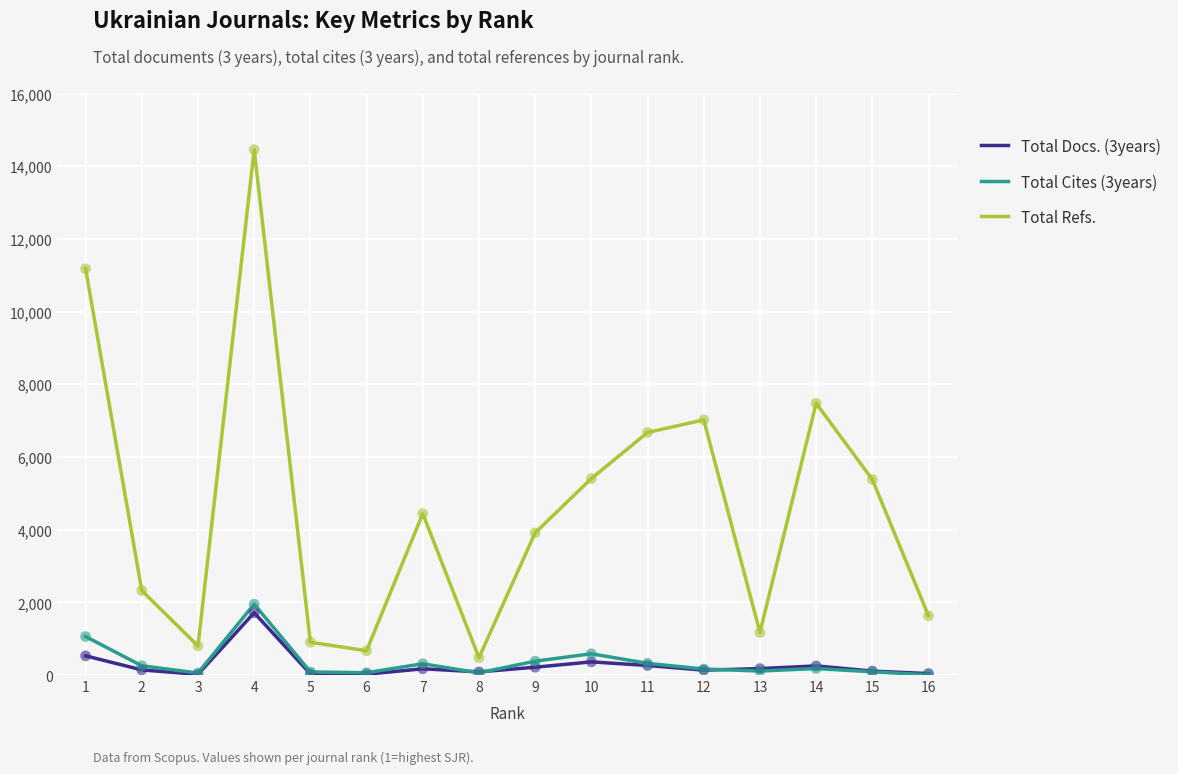

Which series has the largest total across all categories?

Total Refs.